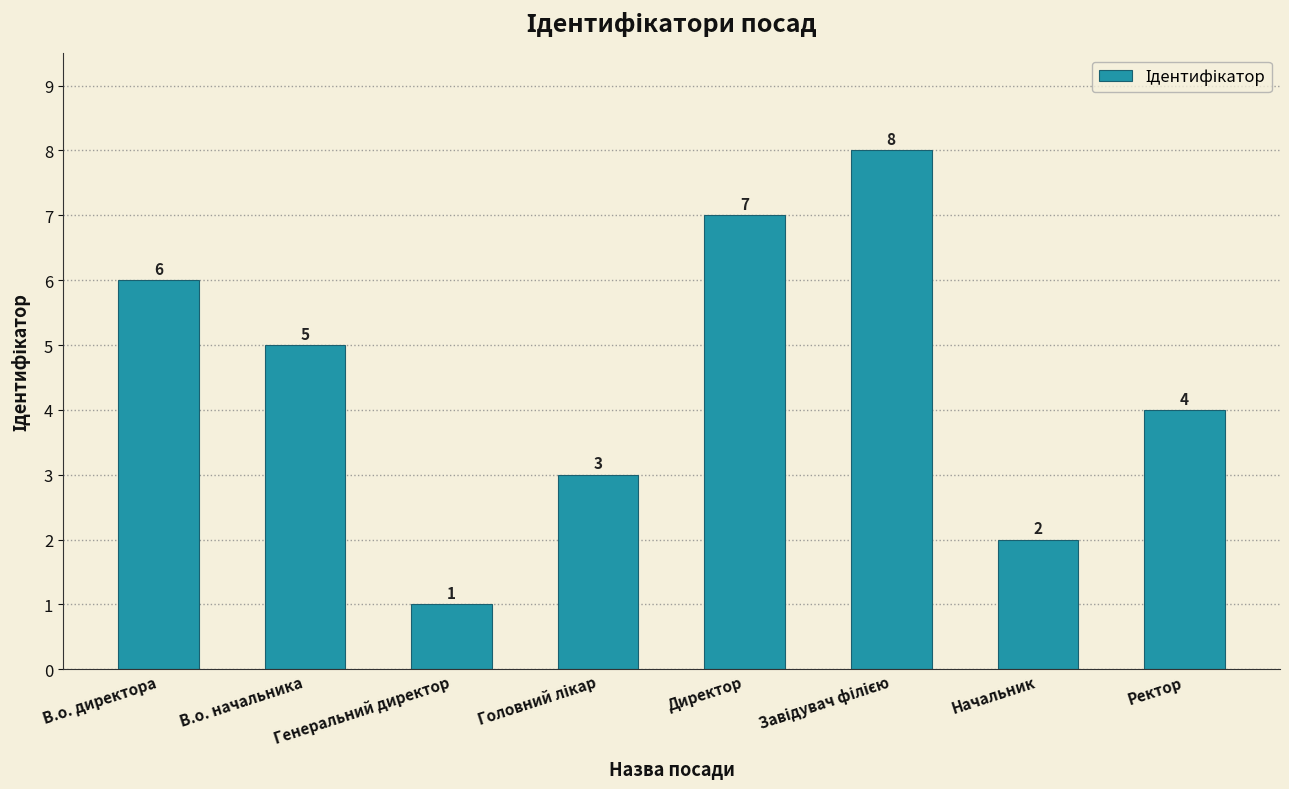

Which has a higher value, Директор or В.о. начальника?

Директор